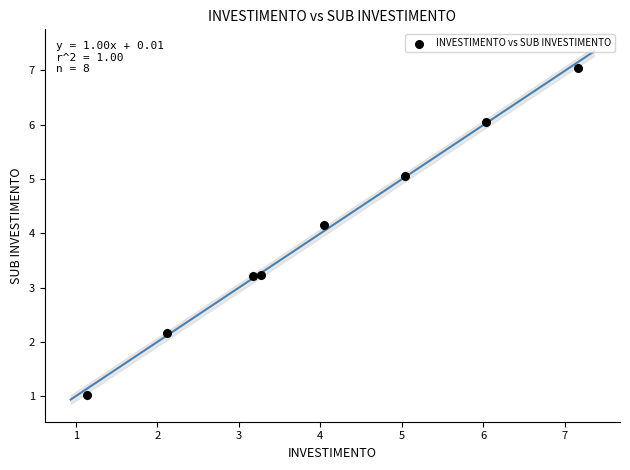

What is the range of X values (max minus min)?

6.0